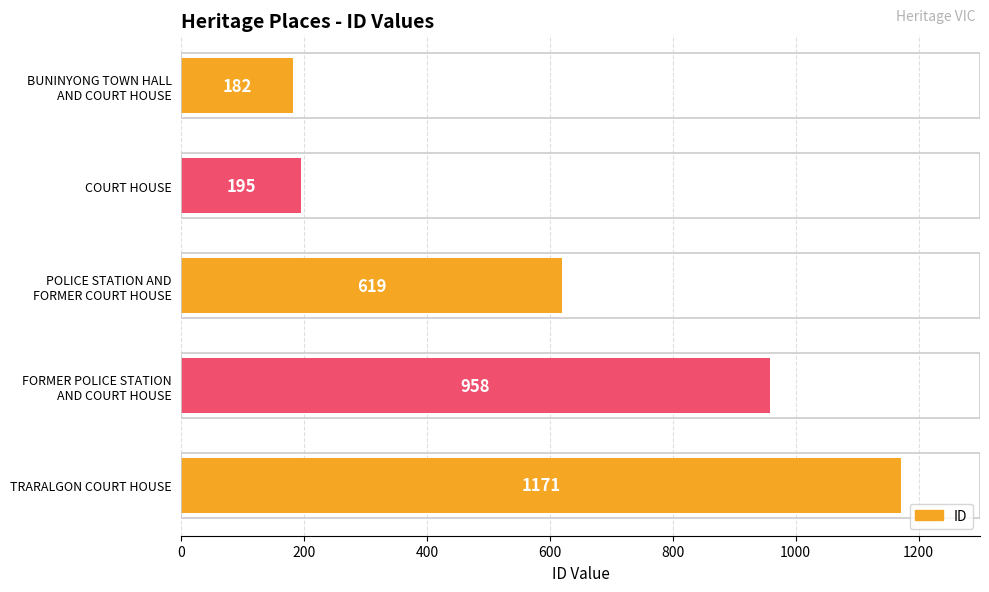

Rank the categories by value from lowest to highest.

BUNINYONG TOWN HALL
AND COURT HOUSE, COURT HOUSE, POLICE STATION AND
FORMER COURT HOUSE, FORMER POLICE STATION
AND COURT HOUSE, TRARALGON COURT HOUSE